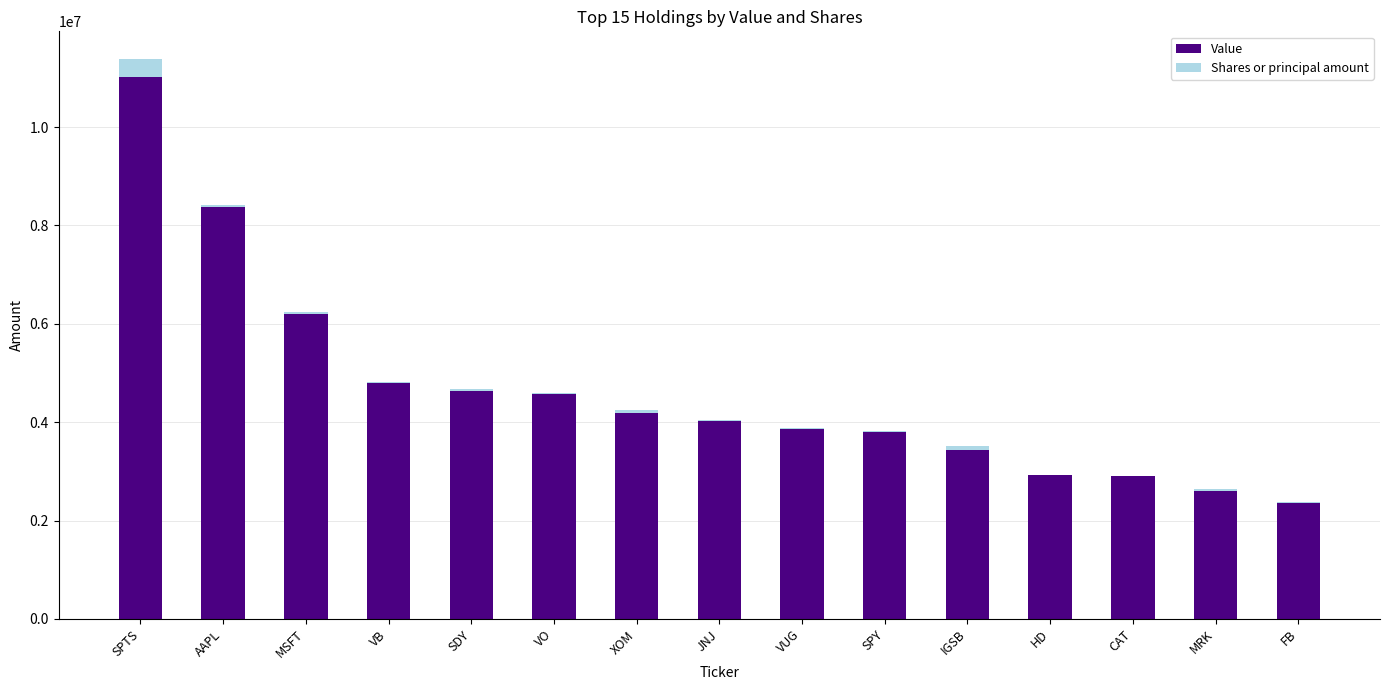

What is the maximum value for Value?

11009000